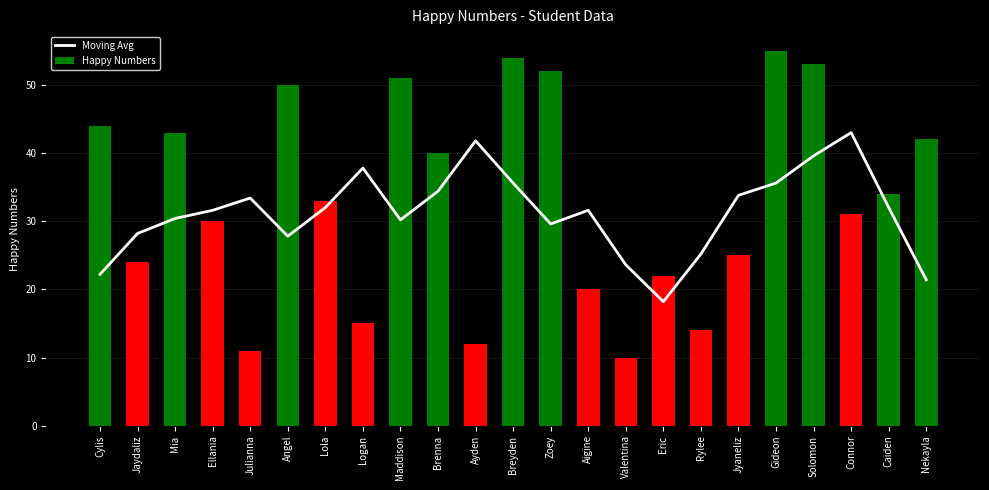

Reading left to right, what are all the values shown in this chart?

Moving Avg: 22.2	28.2	30.4	31.6	33.4	27.8	32.0	37.8	30.2	34.4	41.8	35.6	29.6	31.6	23.6	18.2	25.2	33.8	35.6	39.6	43.0	32.0	21.4
Happy Numbers: 44.0	24.0	43.0	30.0	11.0	50.0	33.0	15.0	51.0	40.0	12.0	54.0	52.0	20.0	10.0	22.0	14.0	25.0	55.0	53.0	31.0	34.0	42.0